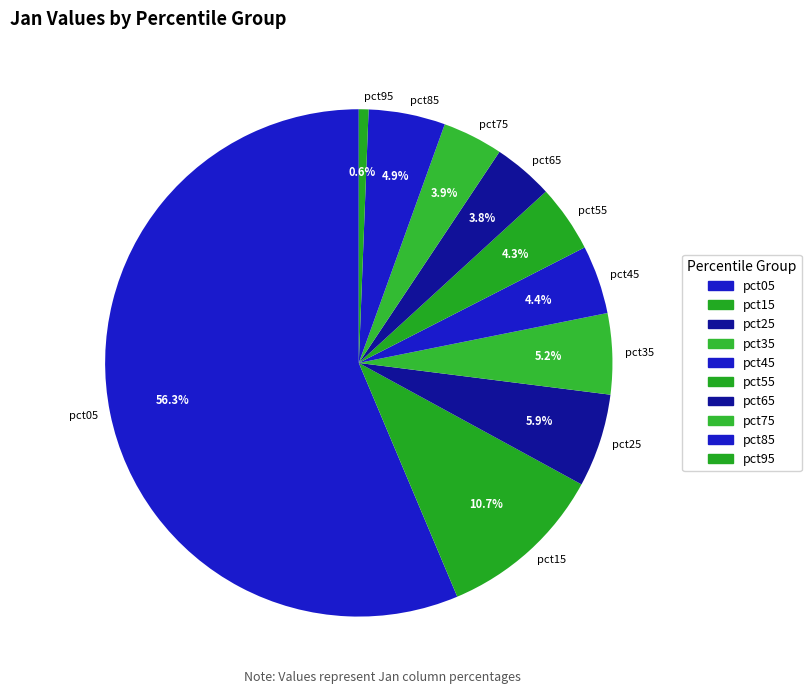

To the nearest percent, what portion does pct55 represent?

4%